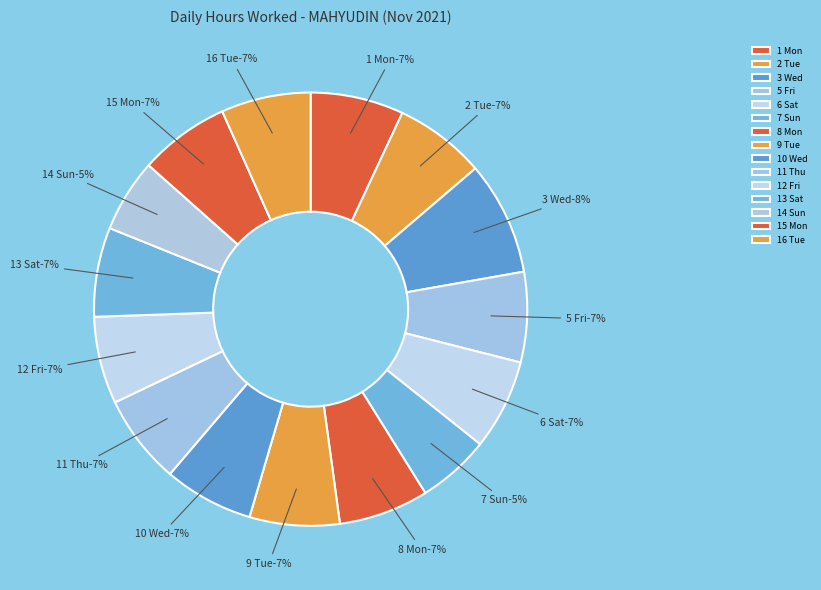

The 3 Wed slice represents 1% of the pie. True or false?

False